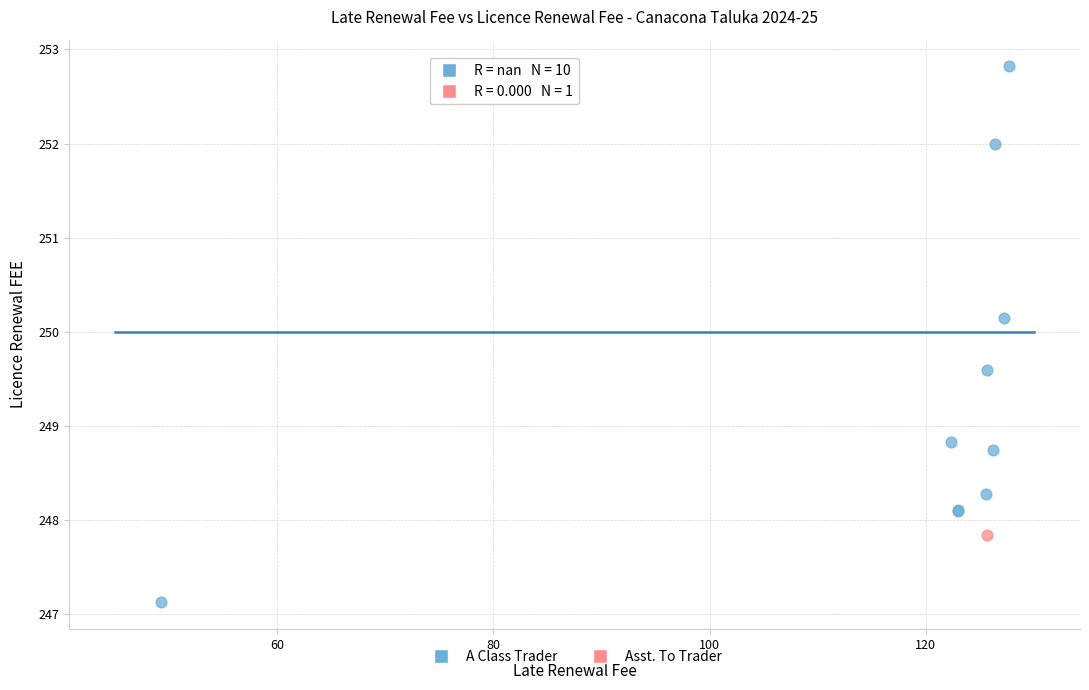

What are all the series names shown in the legend?

A Class Trader, Asst. To Trader